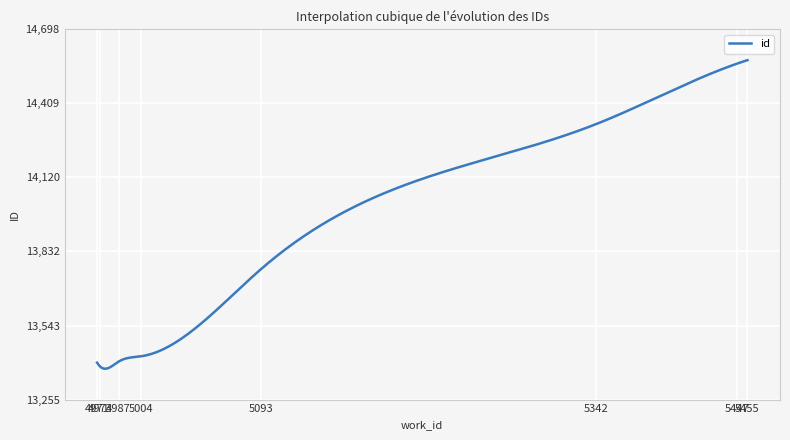

What is the smallest value displayed?

13375.3